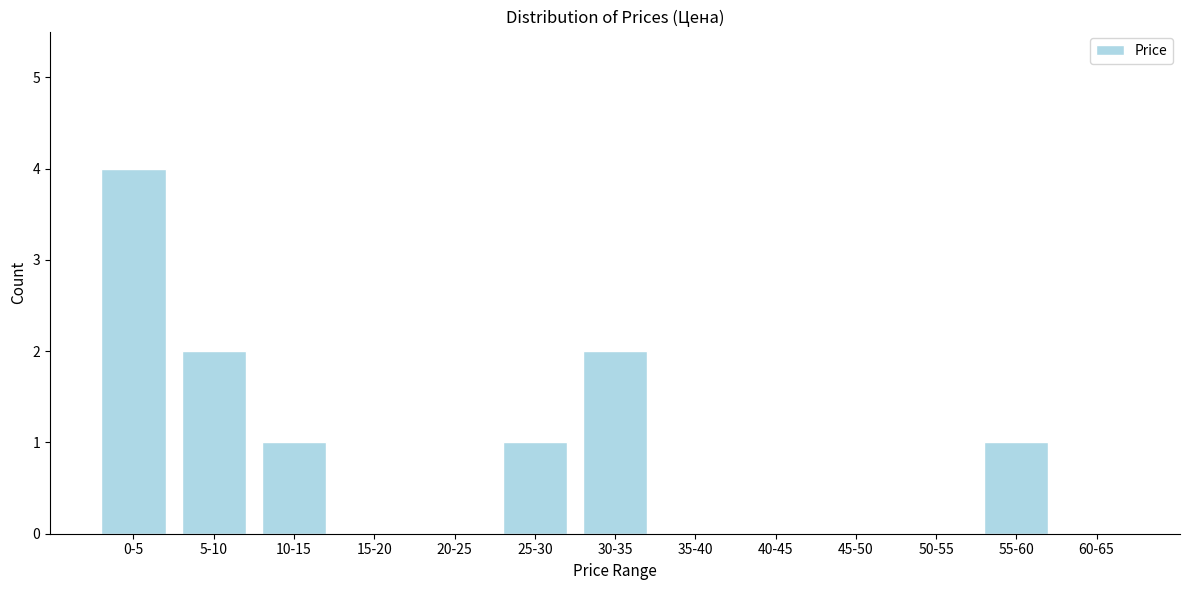

Reading left to right, extract all data points from this chart.

0-5=4	5-10=2	10-15=1	15-20=0	20-25=0	25-30=1	30-35=2	35-40=0	40-45=0	45-50=0	50-55=0	55-60=1	60-65=0